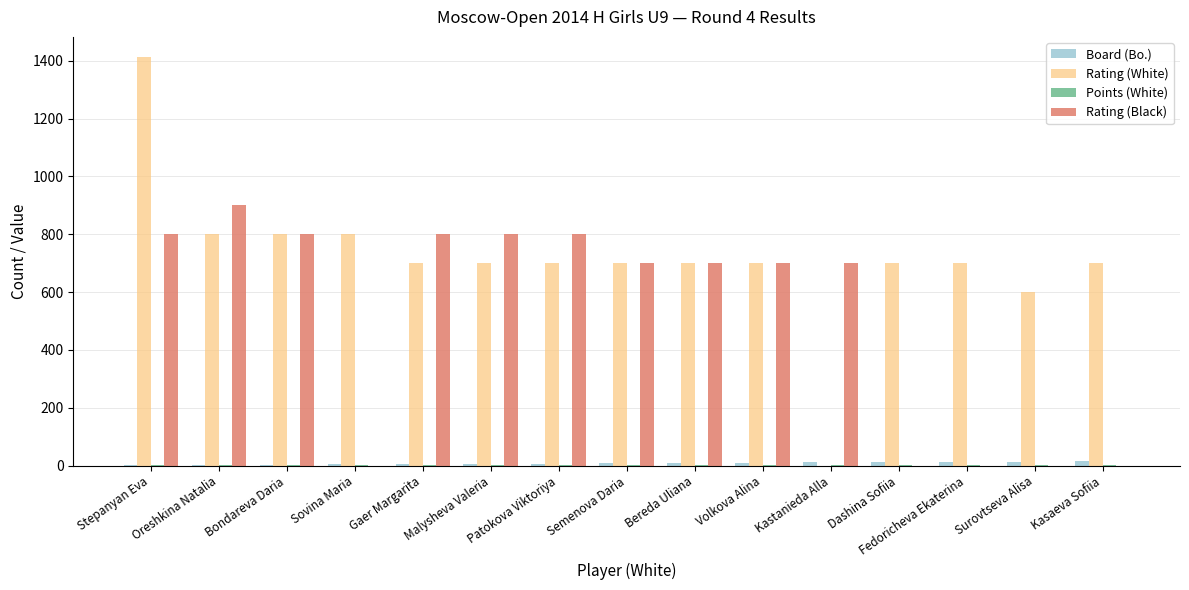

Which label corresponds to the largest value in the chart?

Stepanyan Eva